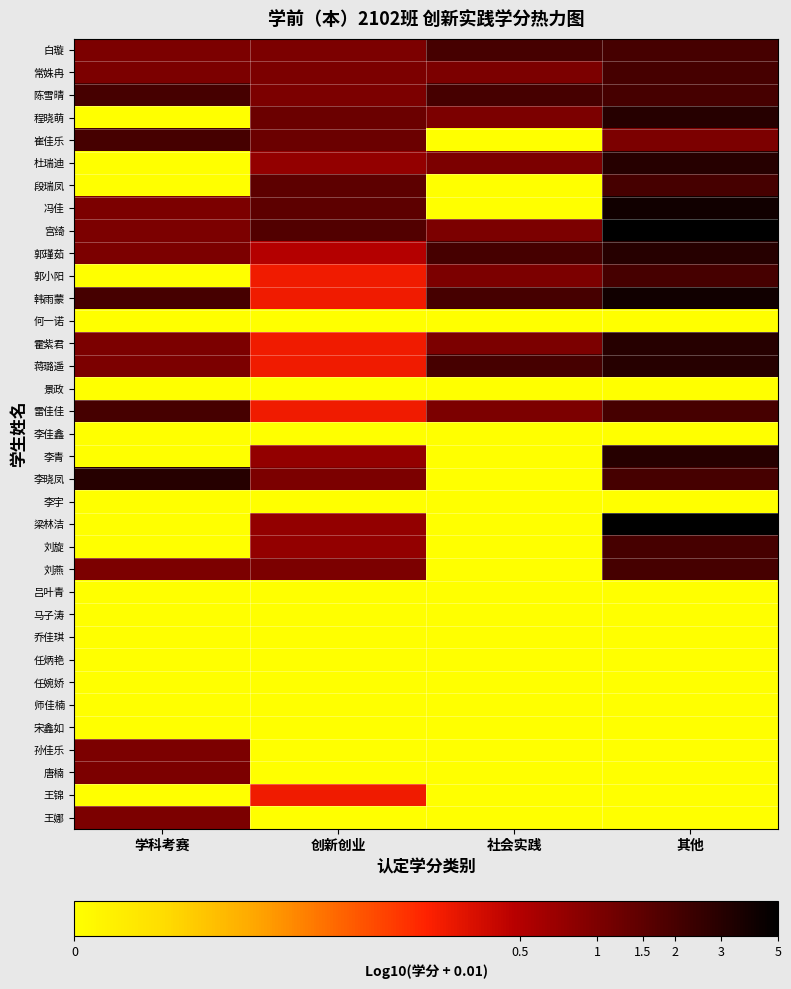

How many series are shown in this chart?

35